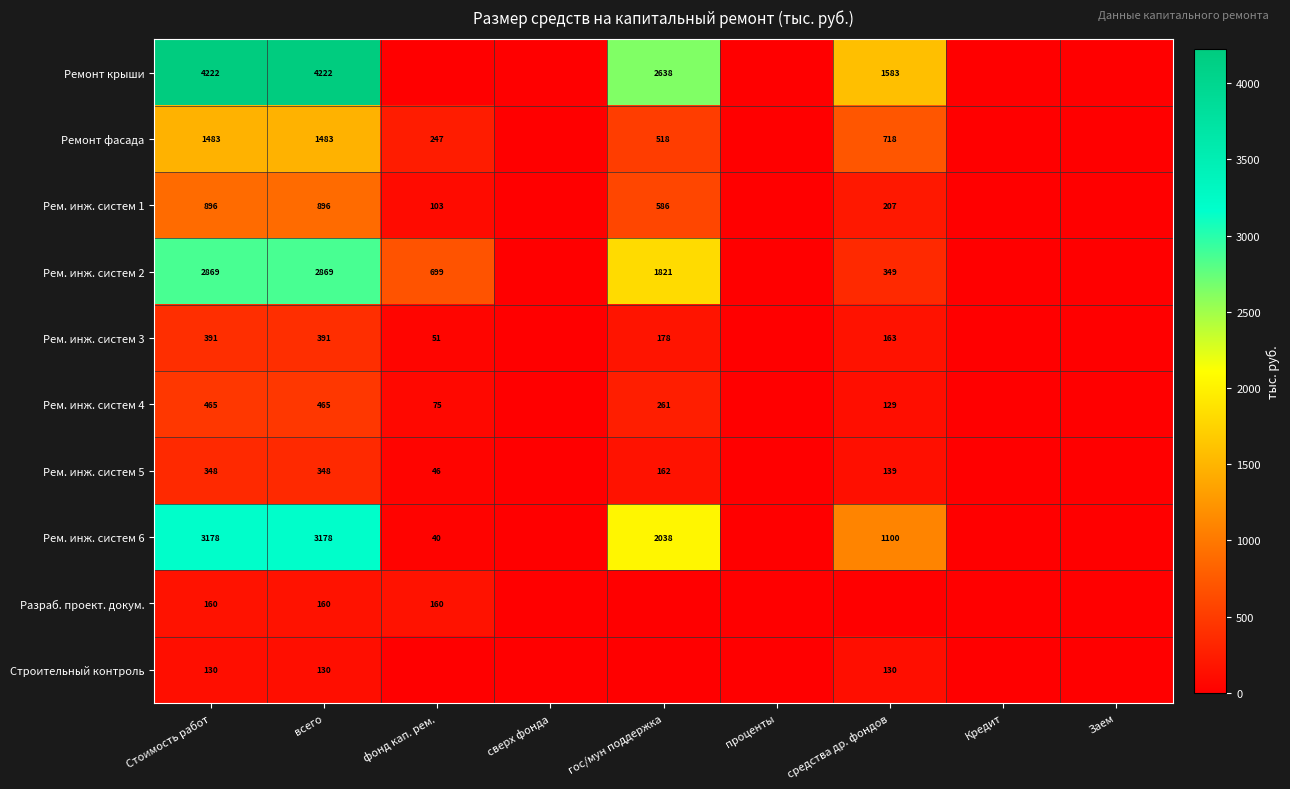

The value of Строительный контроль at Стоимость работ is 130. True or false?

True